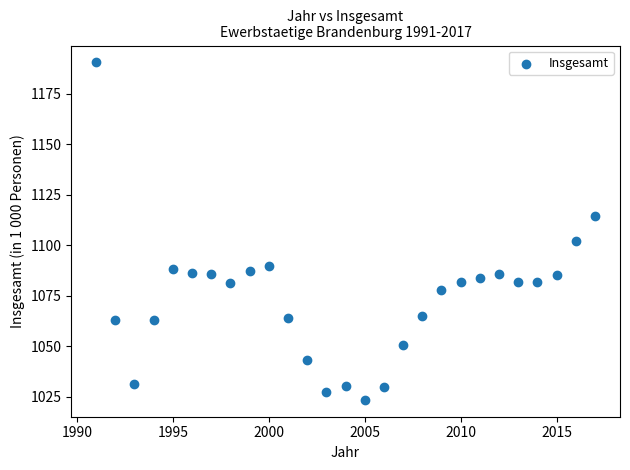

What is the range of X values (max minus min)?

26.0